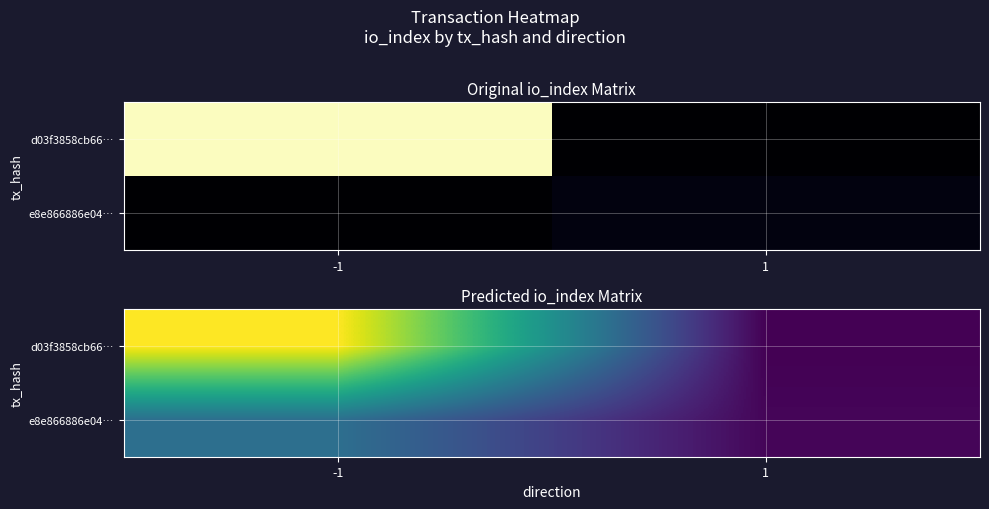

Which category has the highest value in the e8e866886e04… series?

-1